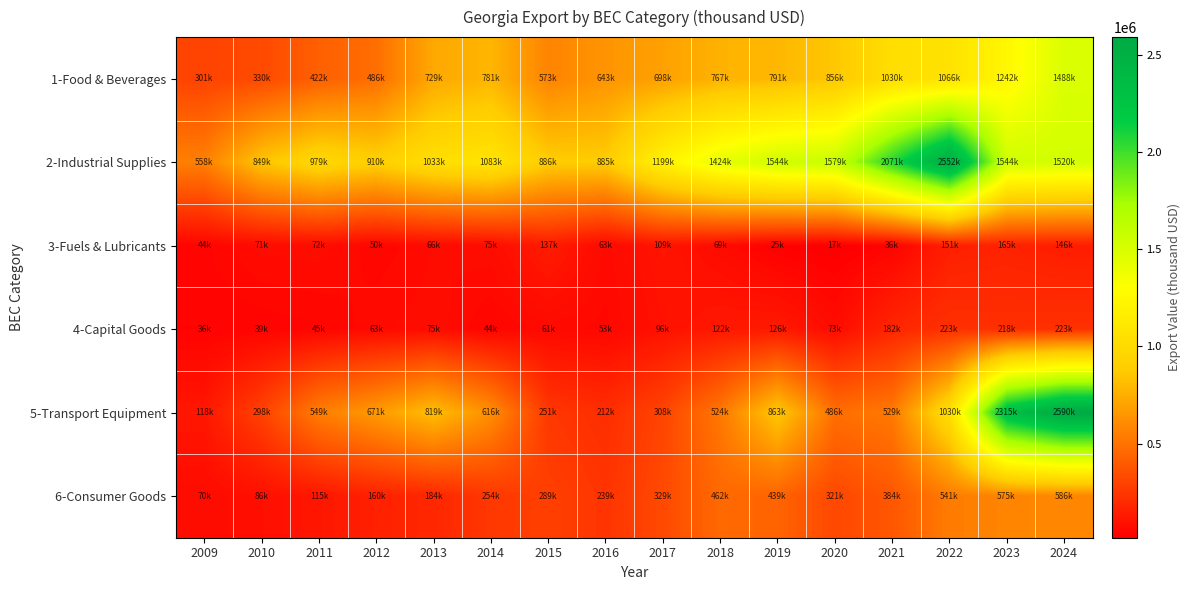

How many categories are shown in the chart?

16